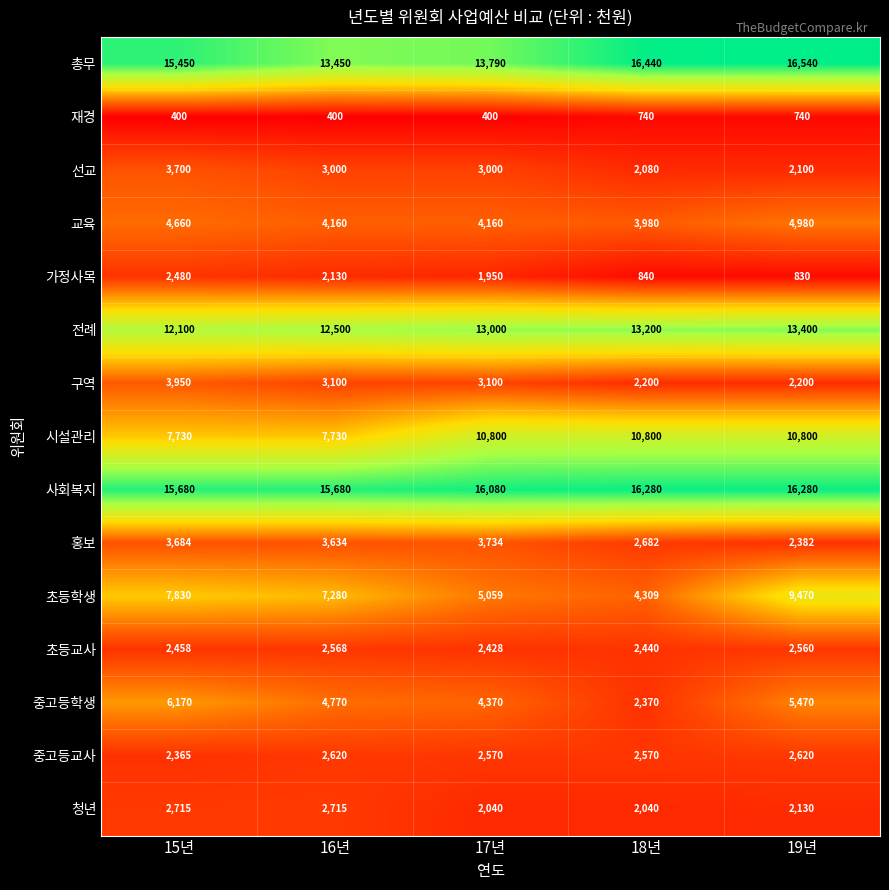

Which series has the largest range (max minus min)?

초등학생